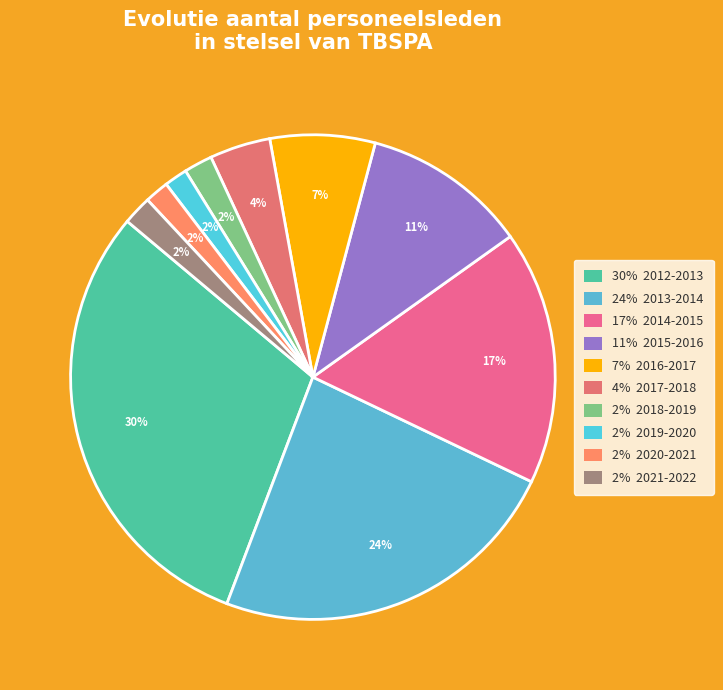

How many slices are in this pie chart?

10